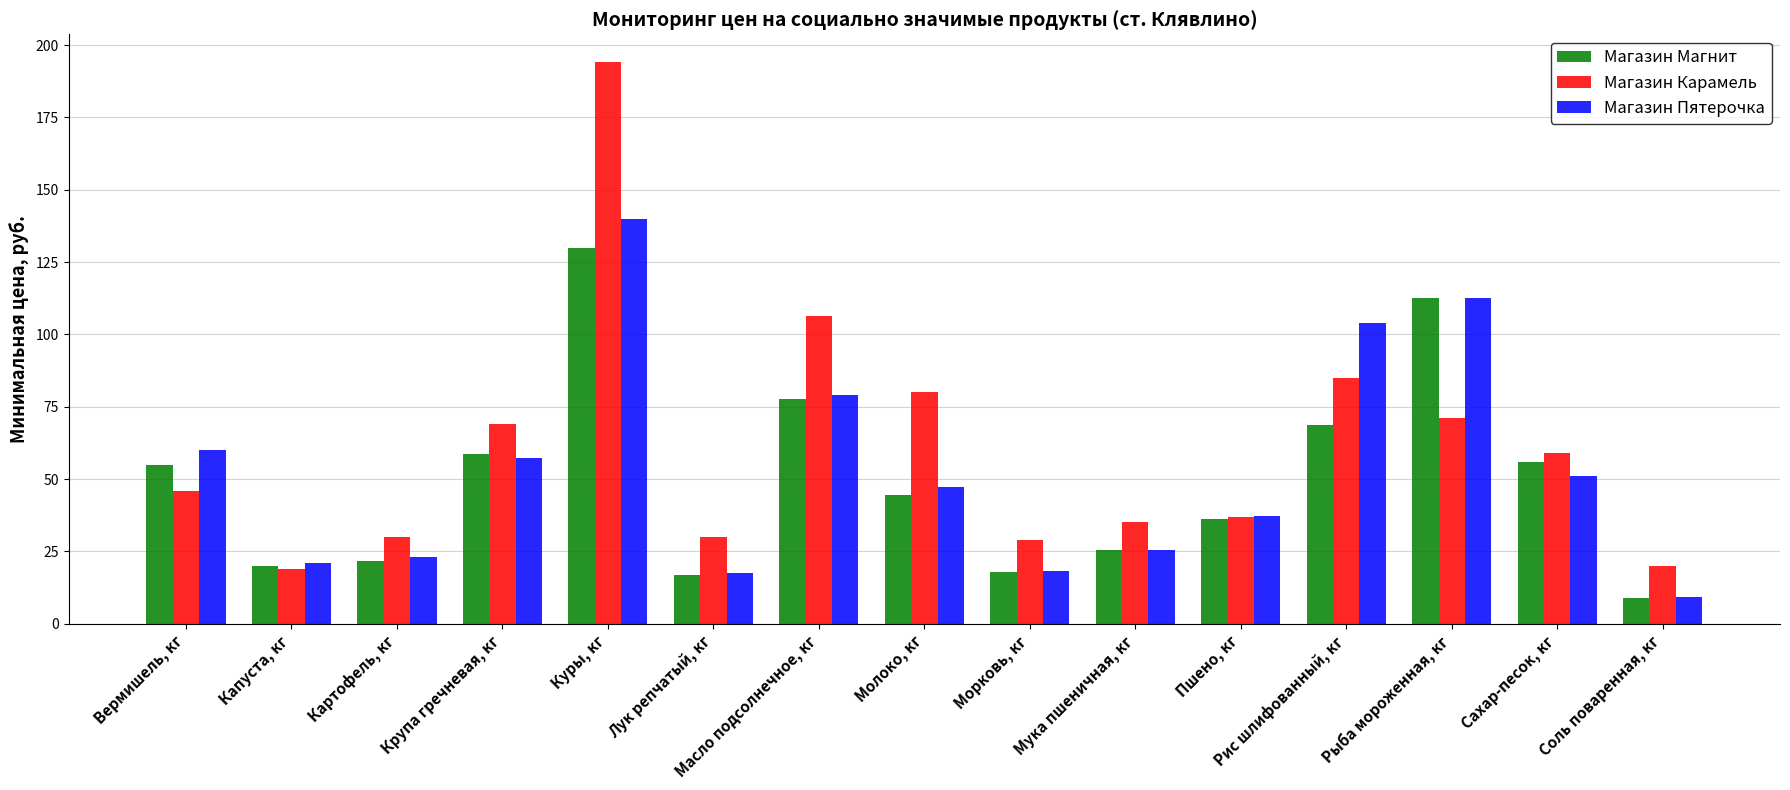

Is the value of Магазин Карамель at Капуста, кг greater than the value of Магазин Магнит at Сахар-песок, кг?

No